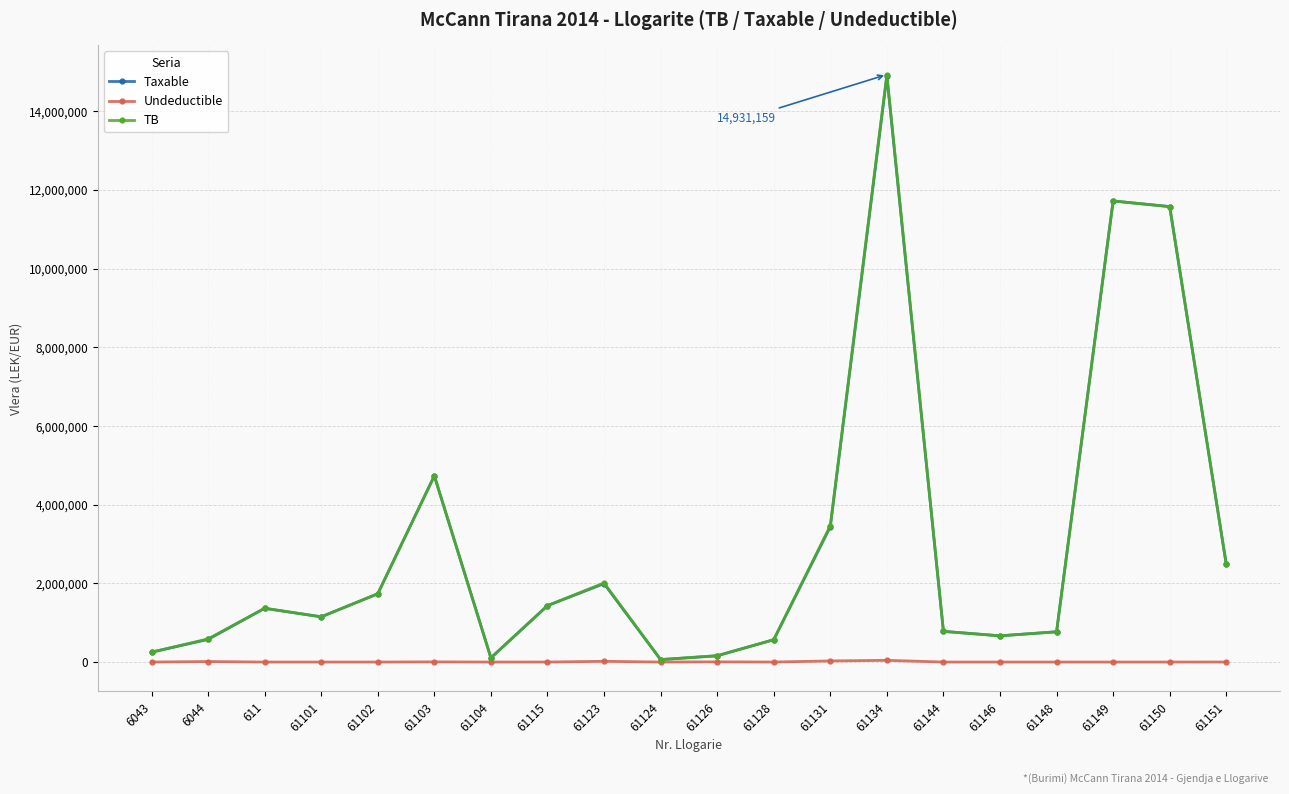

How many lines are shown in the chart?

3